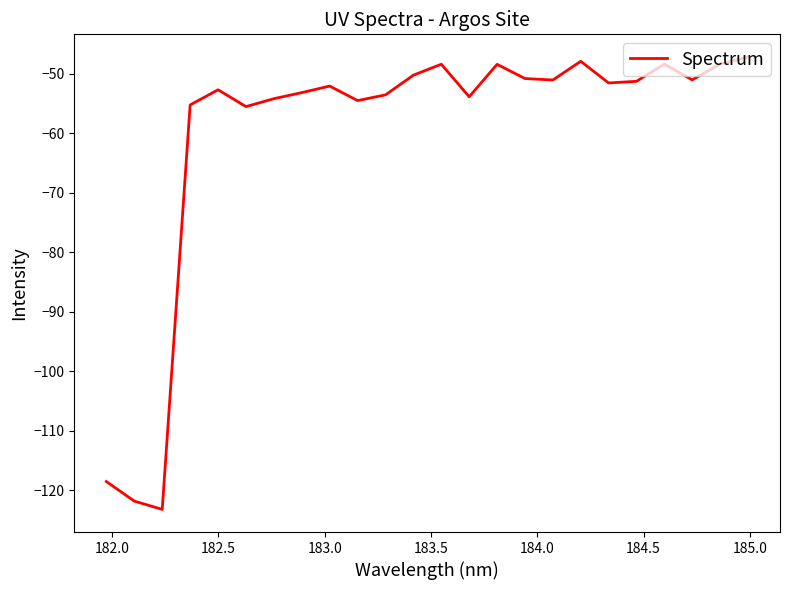

What is the maximum value shown in the chart?

-47.2